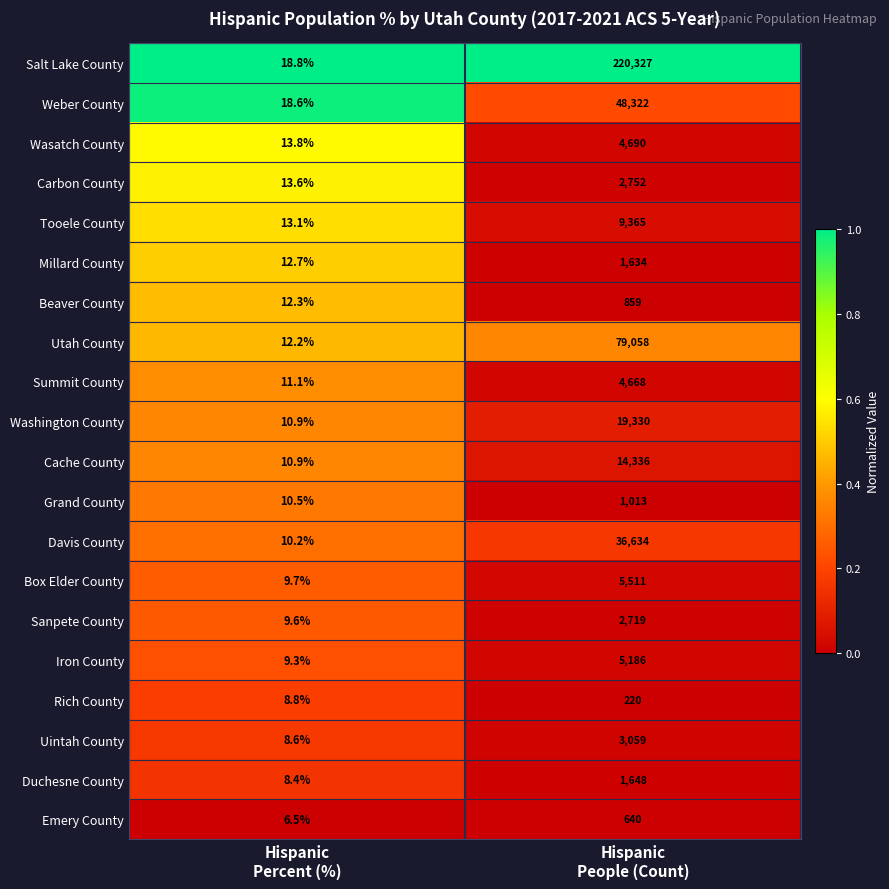

What is the difference between the maximum and minimum values in the Millard County series?

1621.3